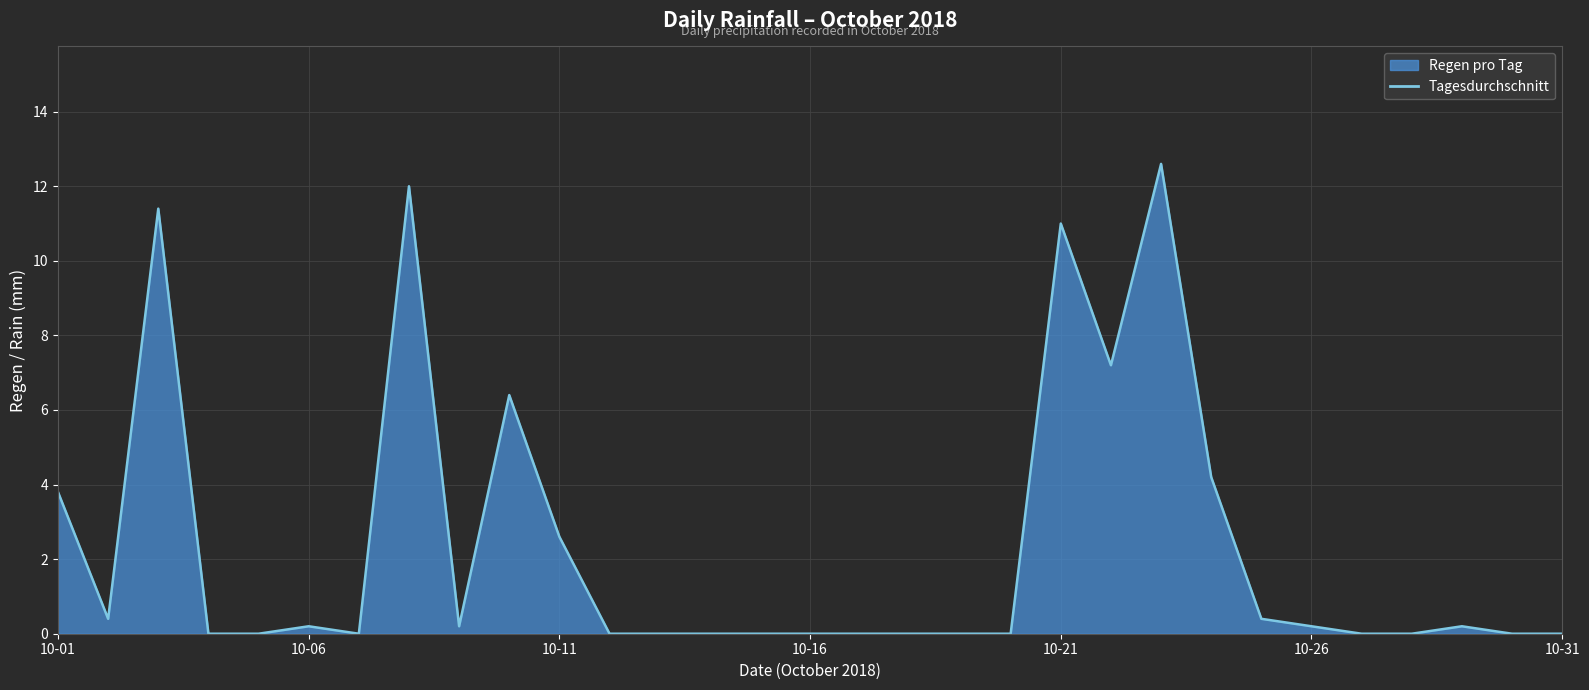

Between 10-16 and 10-11, which is larger?

10-11